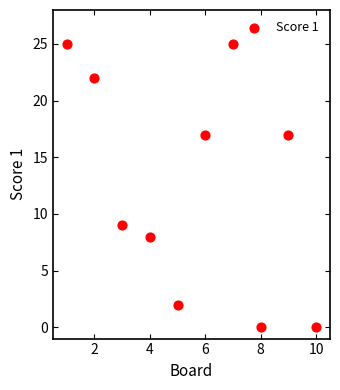

What is the range of X values (max minus min)?

9